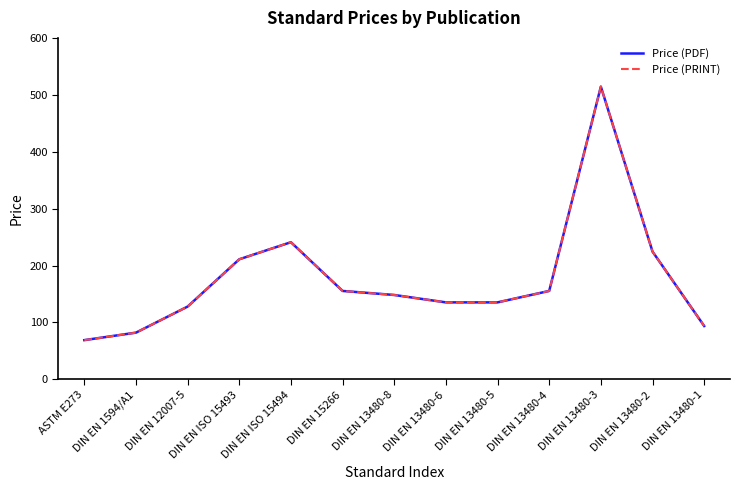

Is the value of Price (PRINT) at DIN EN 1594/A1 greater than the value of Price (PDF) at DIN EN 13480-3?

No